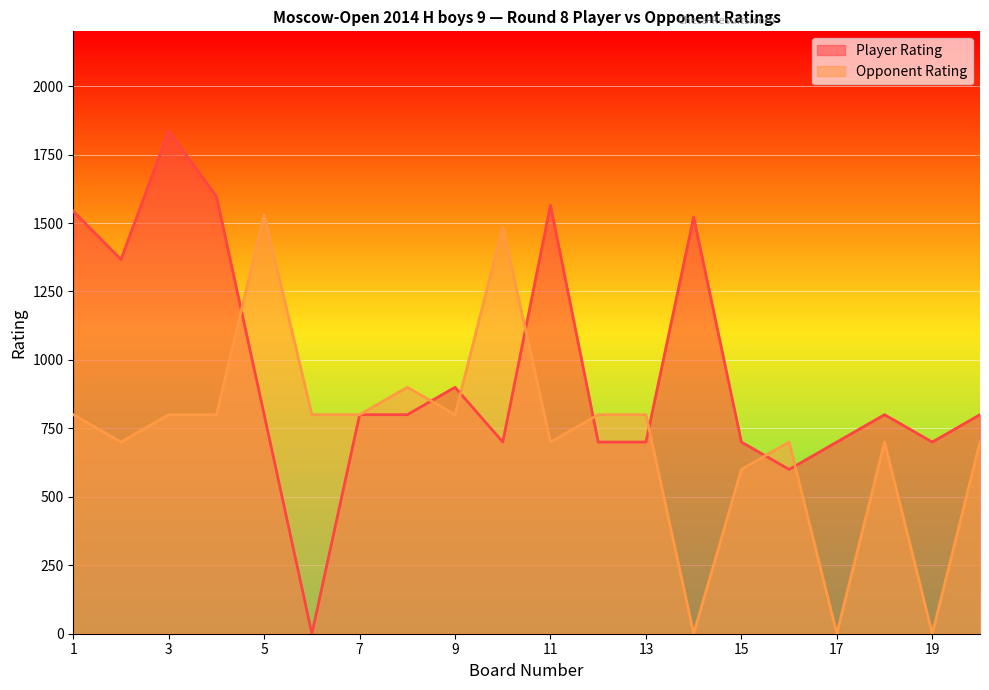

What is the difference between the maximum and minimum values in the Opponent Rating series?

1530